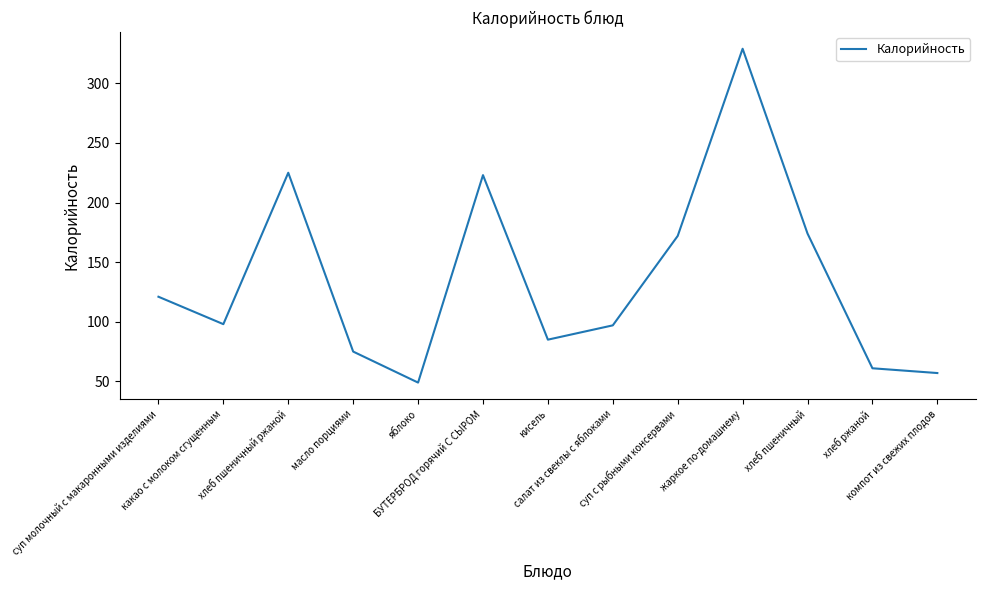

What is the smallest value displayed?

49